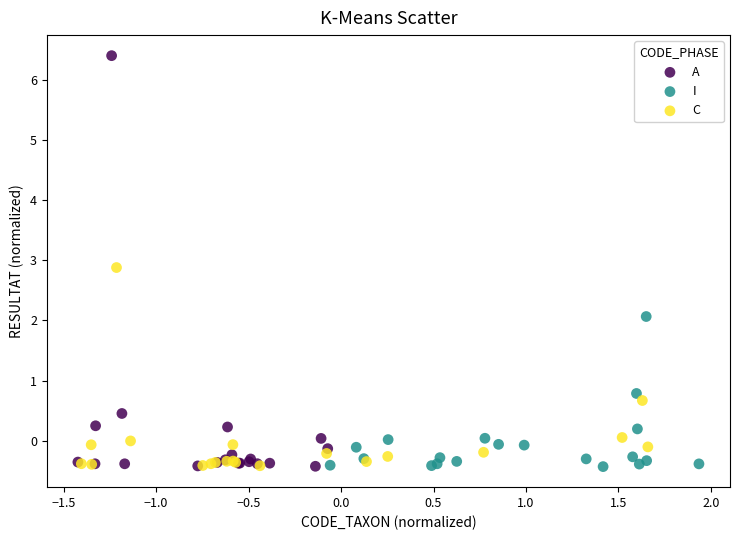

Which series reaches the maximum Y coordinate?

A